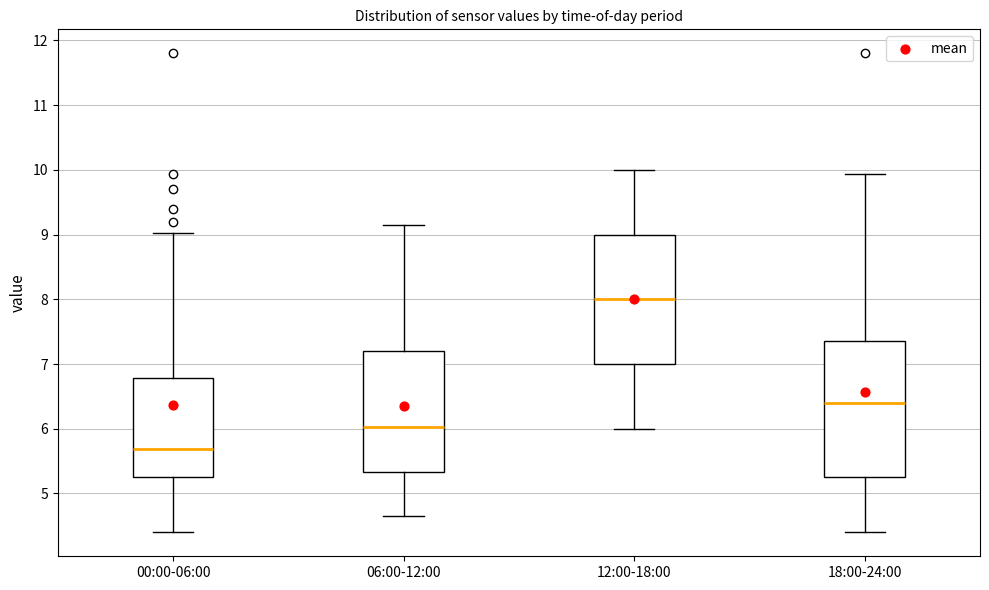

Which box has the highest median line?

12:00-18:00